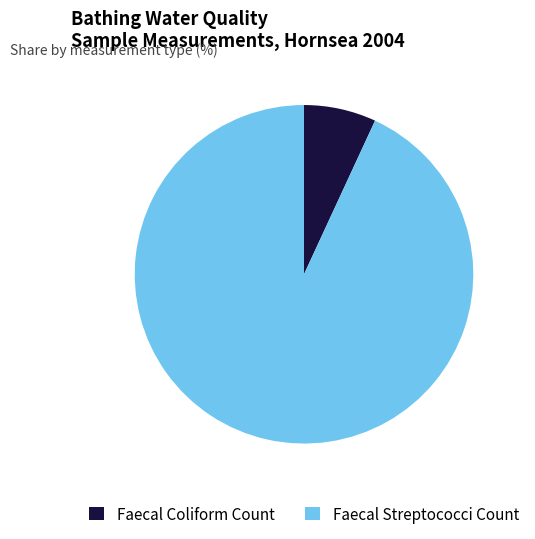

Between Faecal Coliform Count and Faecal Streptococci Count, which is larger?

Faecal Streptococci Count